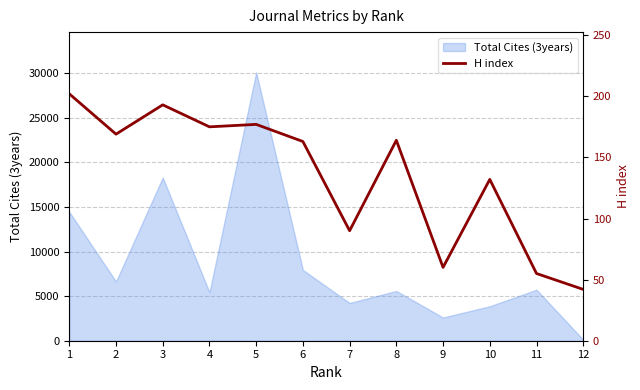

What is the difference between the second highest and minimum values?

151